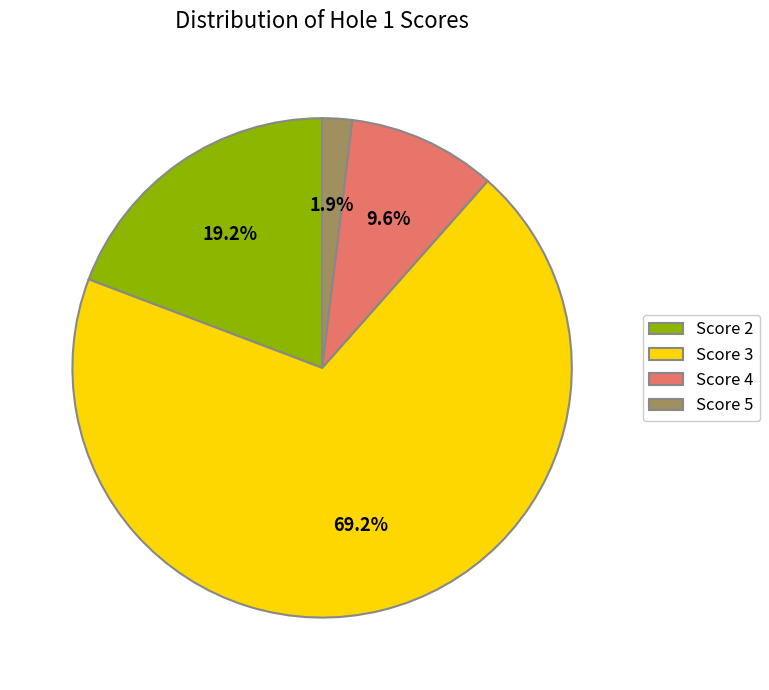

Which has a higher value, Score 3 or Score 2?

Score 3